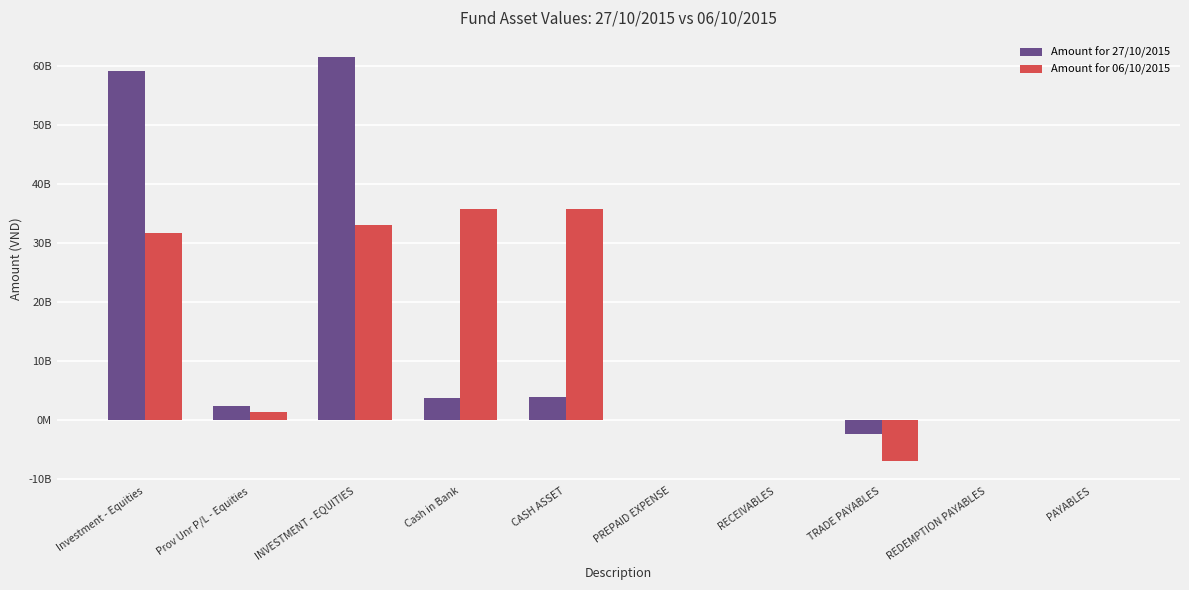

Which series has the widest spread of values?

Amount for 27/10/2015